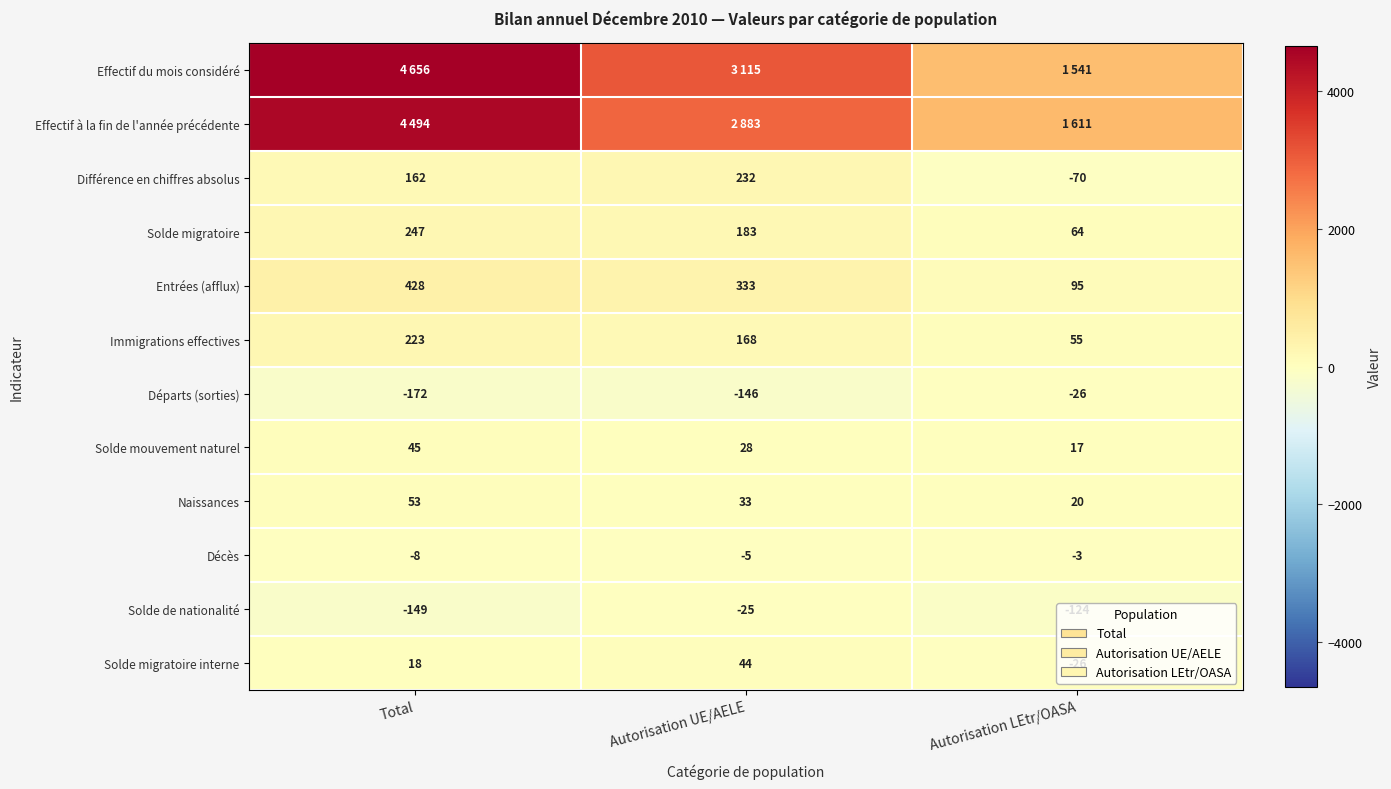

Which category has the highest value in the Décès series?

Autorisation LEtr/OASA